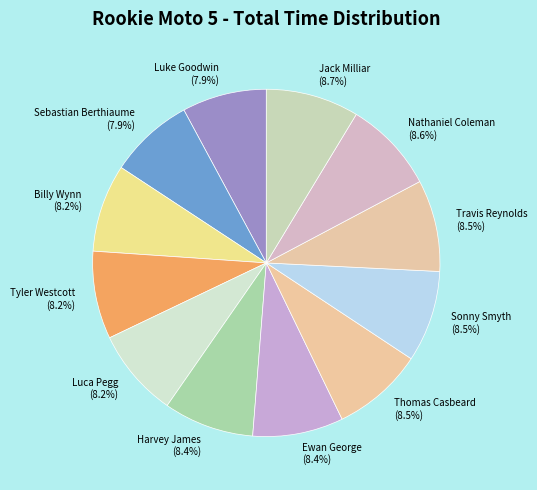

How many slices are in this pie chart?

12